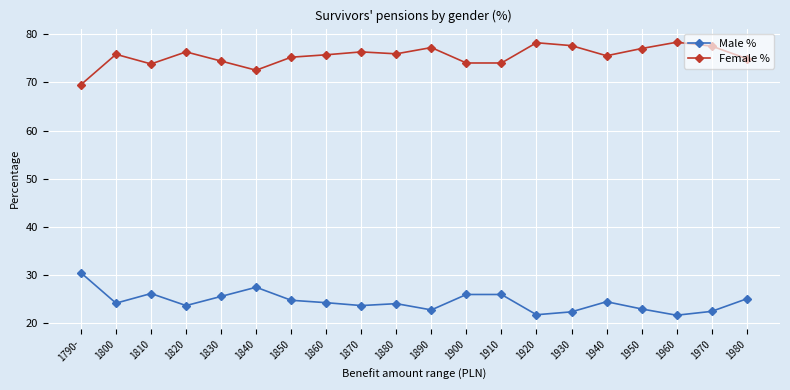

What is the difference between the highest and lowest values at 1940?

51.0